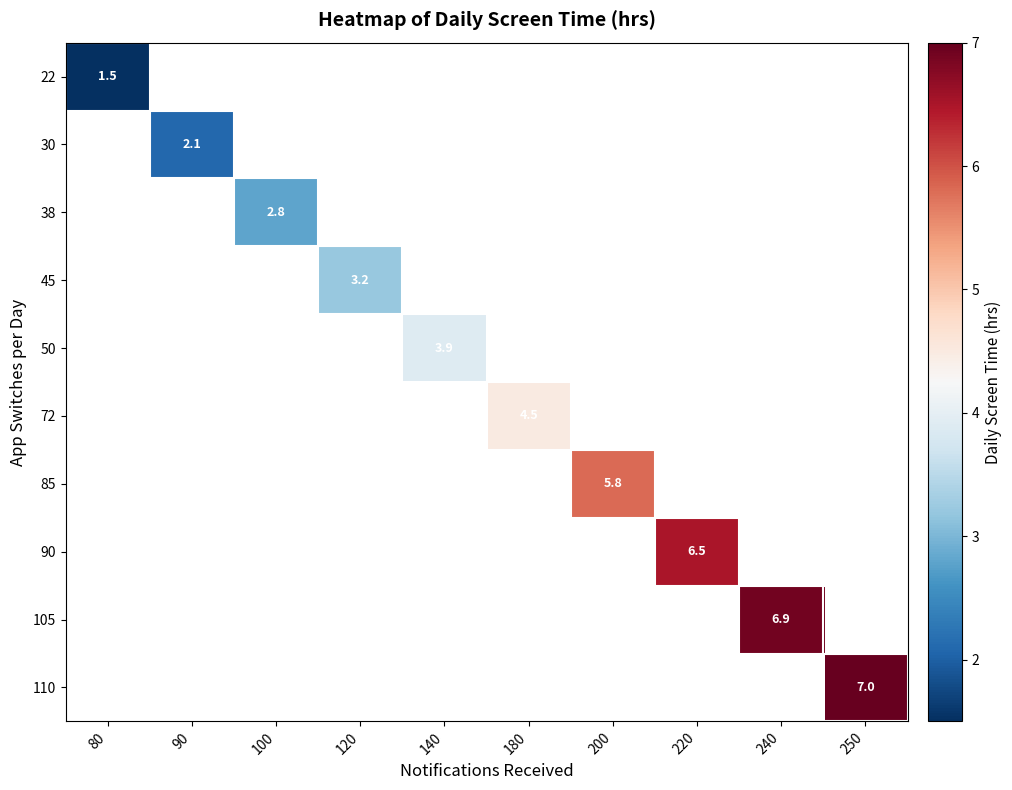

The value of 90 at 220 is 9.2. True or false?

False